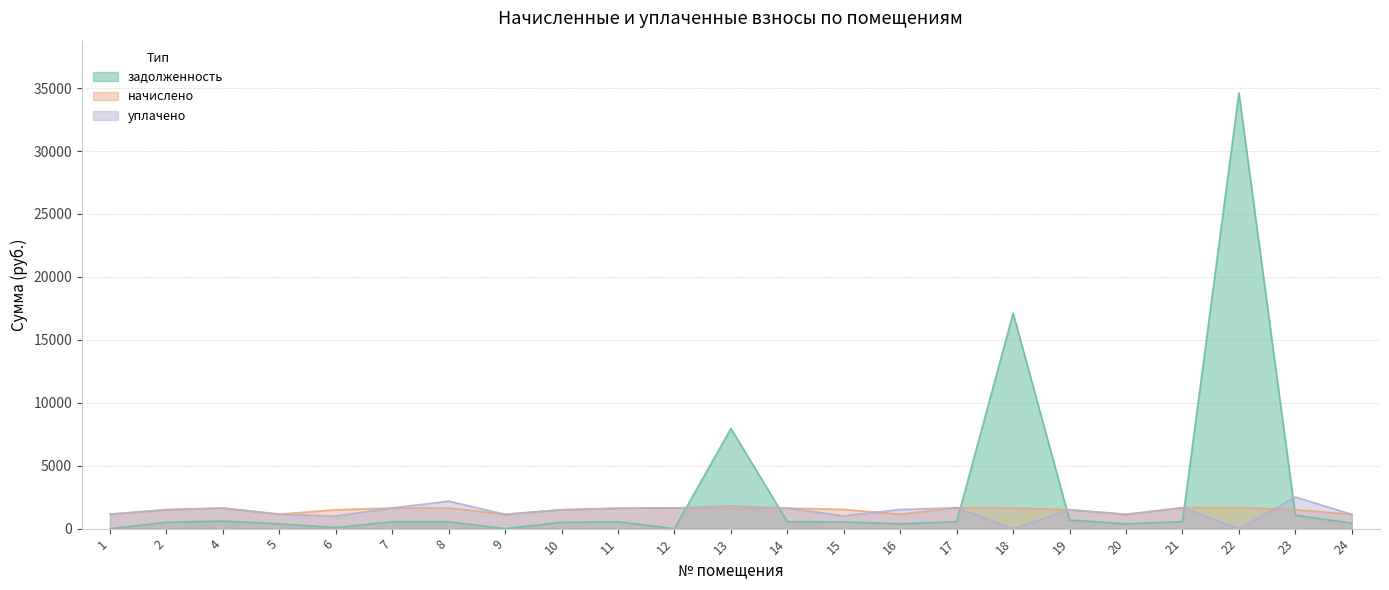

Which series has the widest spread of values?

задолженность